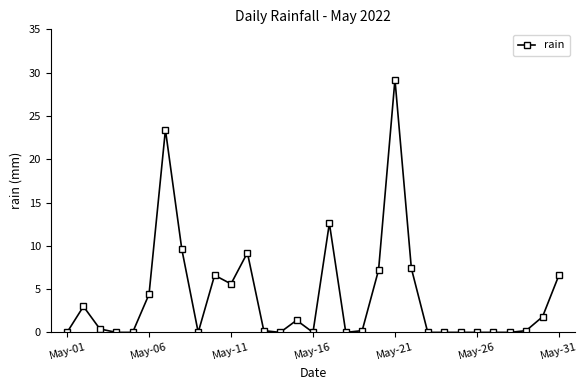

True or false: the data has more than 0 interior local peaks.

True